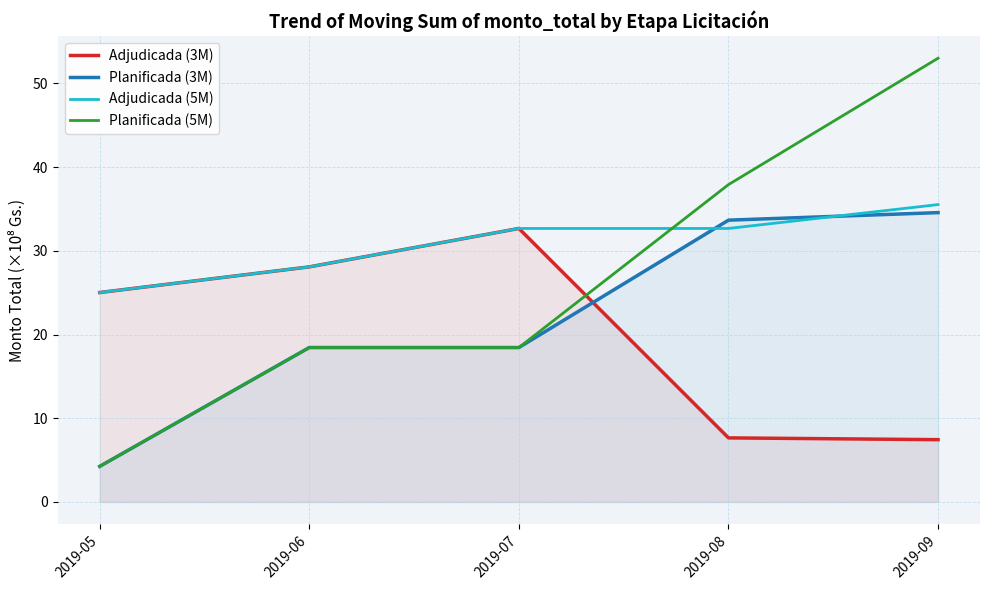

Which series ends up on top after the final intersection of Adjudicada (5M) and Planificada (5M)?

Planificada (5M)